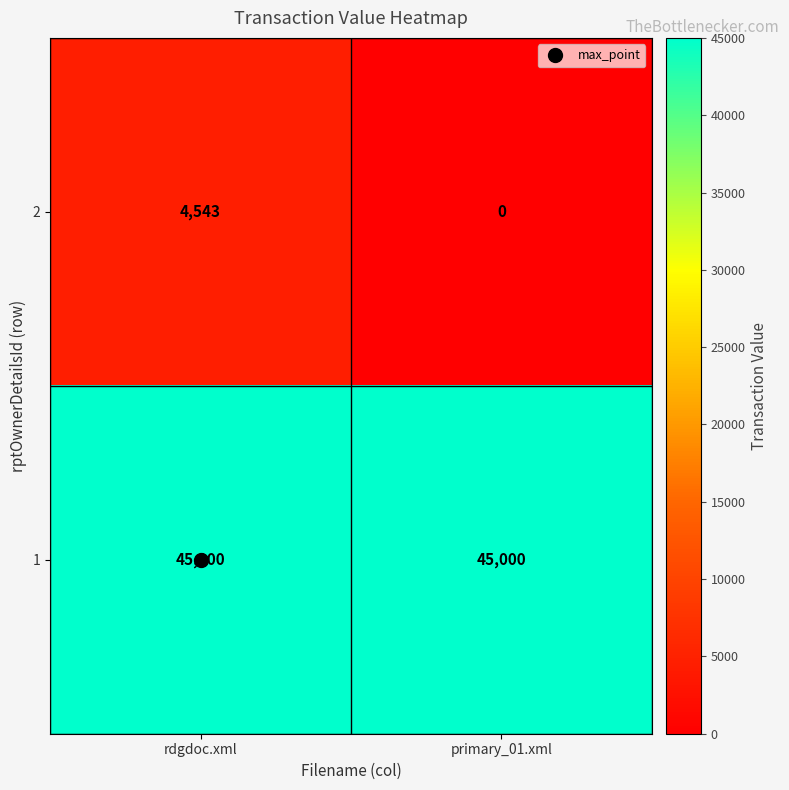

At which label does 2 reach its minimum?

primary_01.xml